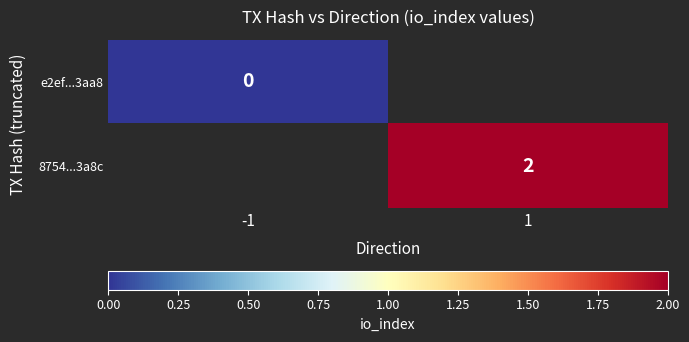

The value of 8754...3a8c at 1 is 2. True or false?

True